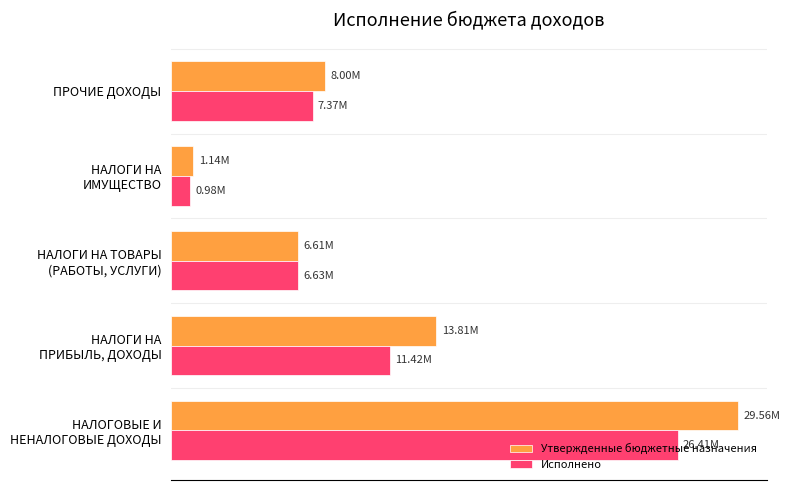

What is the difference between the second highest and minimum values in the Исполнено series?

10436064.2